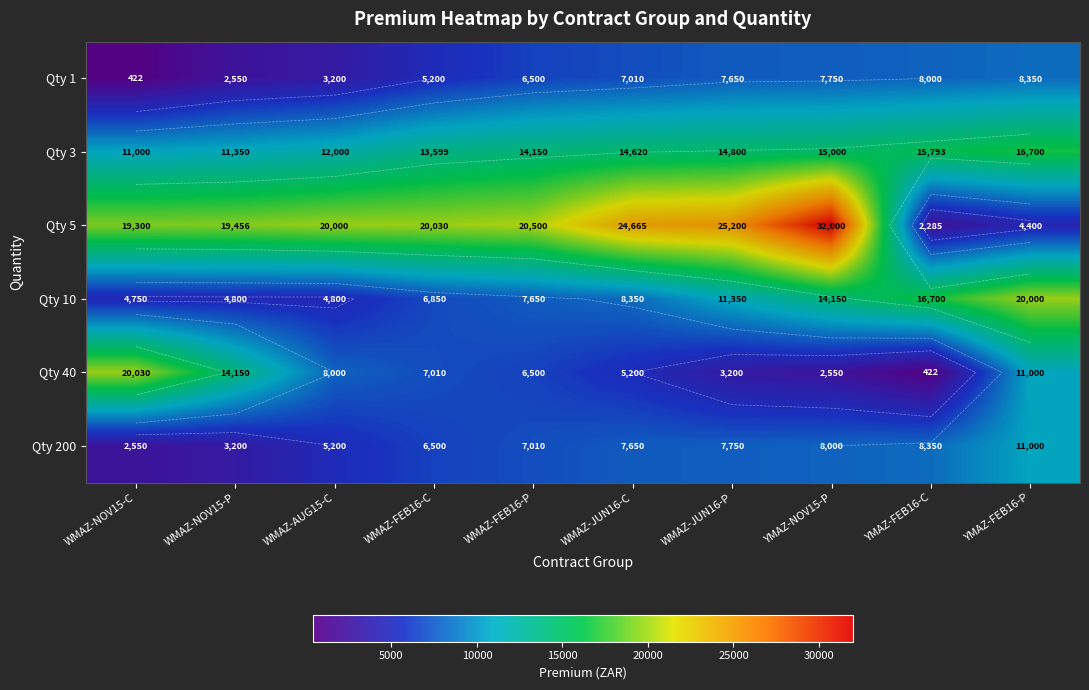

What is the spread (max minus min) of values at YMAZ-NOV15-P?

29450.0